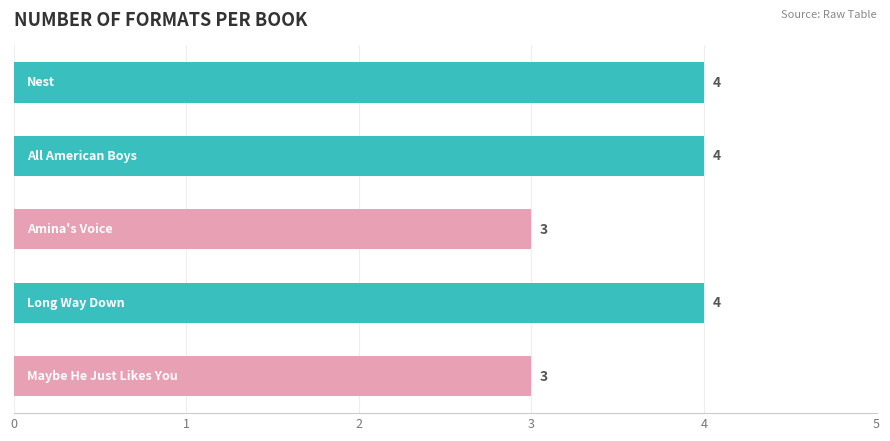

What is the sum of all values?

18